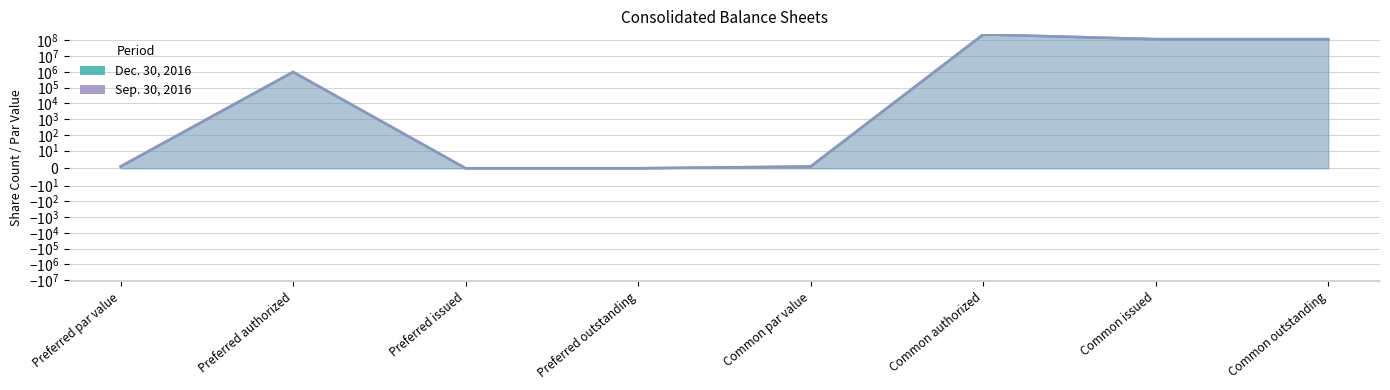

True or false: Dec. 30, 2016 and Sep. 30, 2016 intersect in this chart.

False